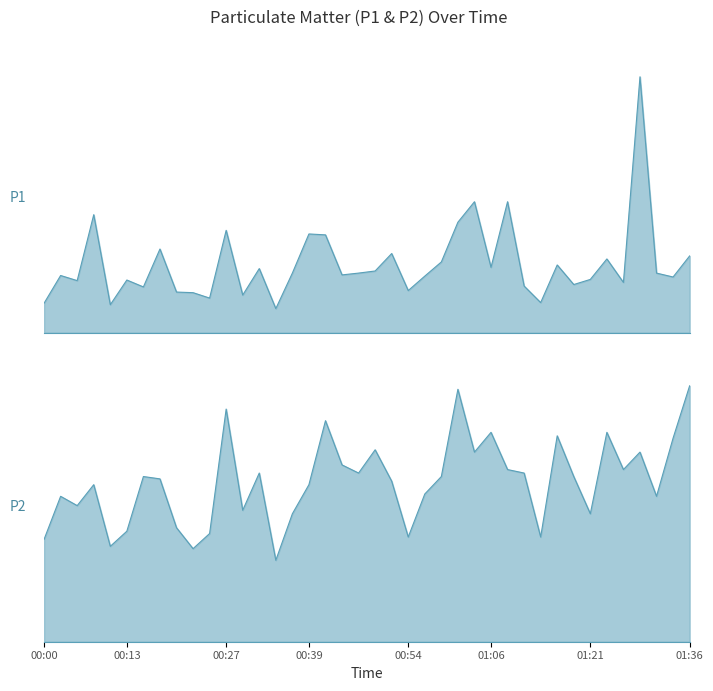

At which category is the sum across all series the highest?

01:29